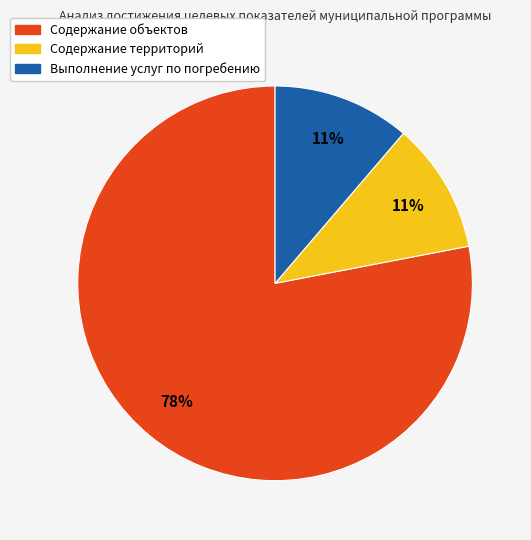

To the nearest percent, what is the average slice percentage?

33%